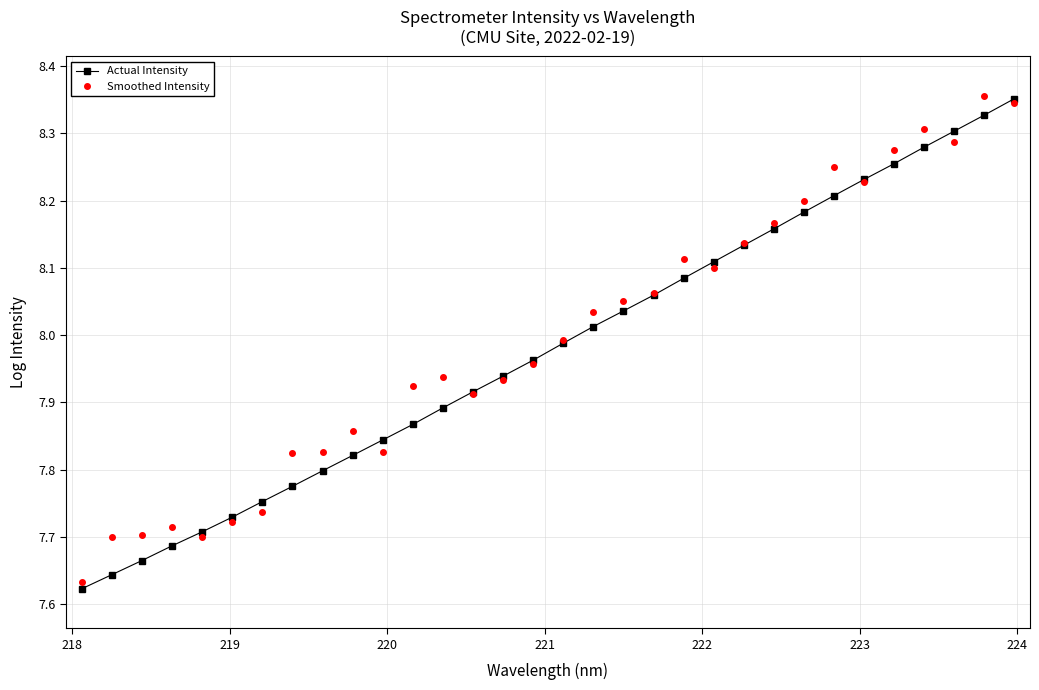

How many distinct data groups are displayed?

2